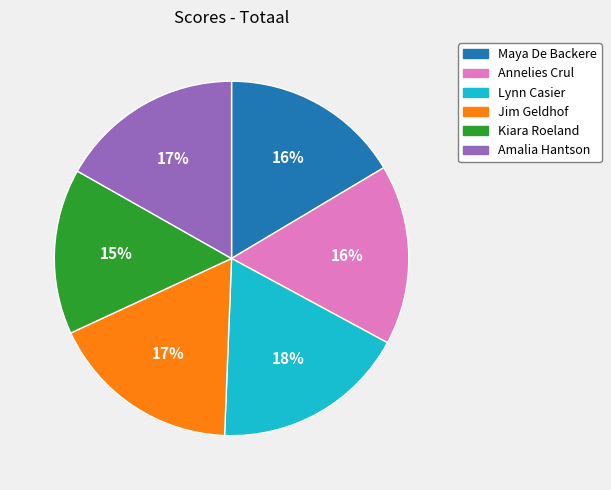

To the nearest percent, what portion does Maya De Backere represent?

16%